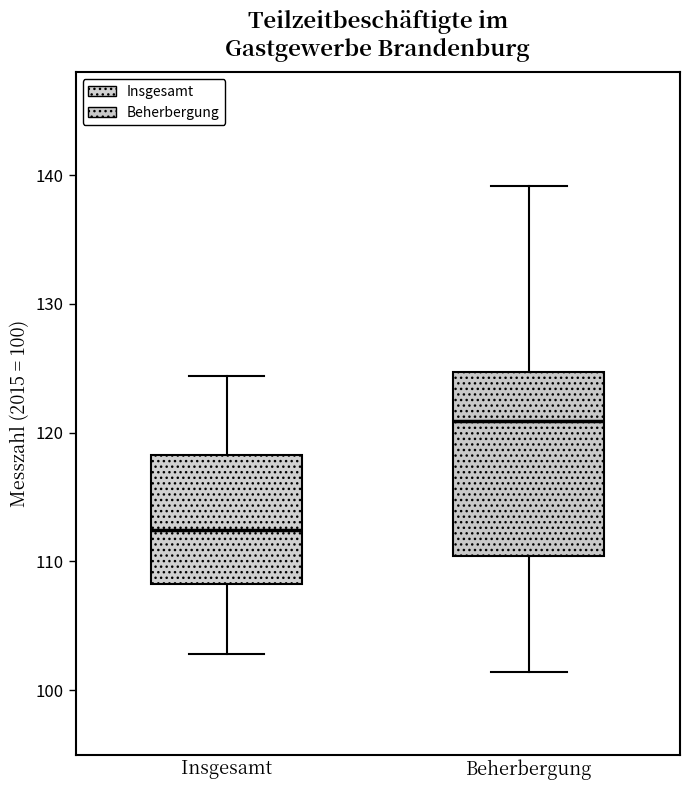

Reading left to right, read every box against the y-axis: the position of its median line, the range the box covers, and the ends of its whiskers. The values are not printed on the chart, so give them approximately, as read against the axis.

Insgesamt: median 112, box 108 to 118, whiskers 103 to 124
Beherbergung: median 121, box 110 to 125, whiskers 101 to 139